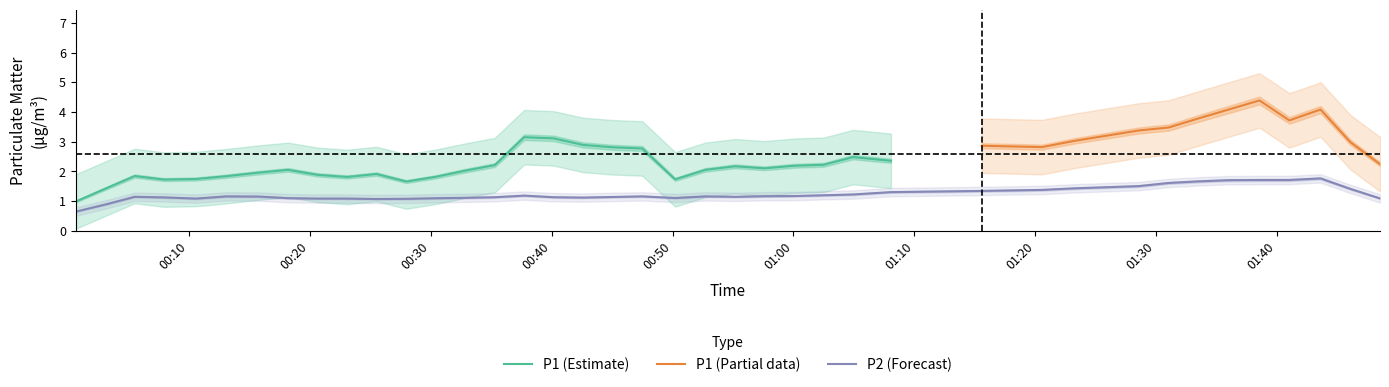

What is the maximum value for P1 (Estimate)?

3.1